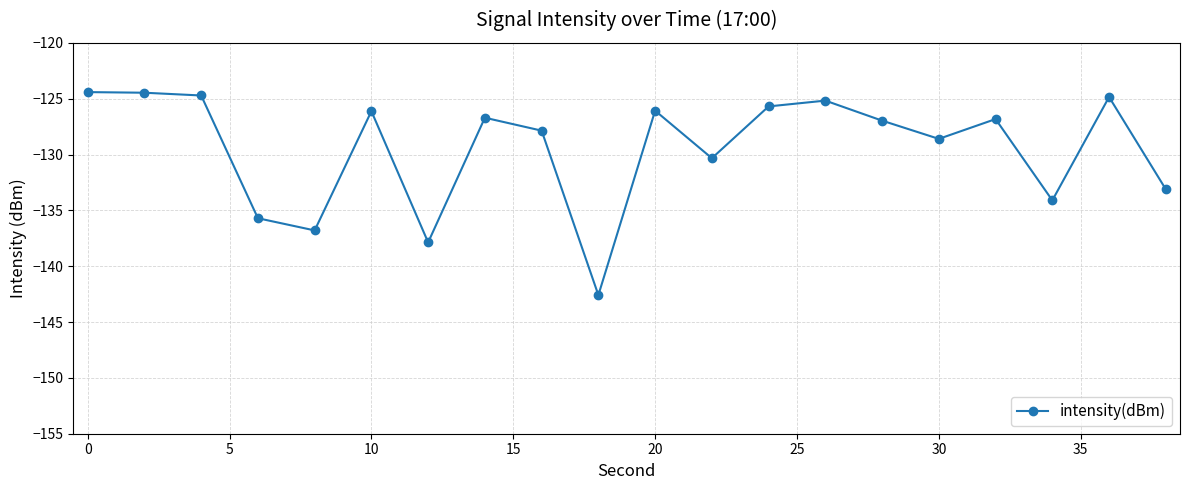

What is the minimum value shown in the chart?

-142.6